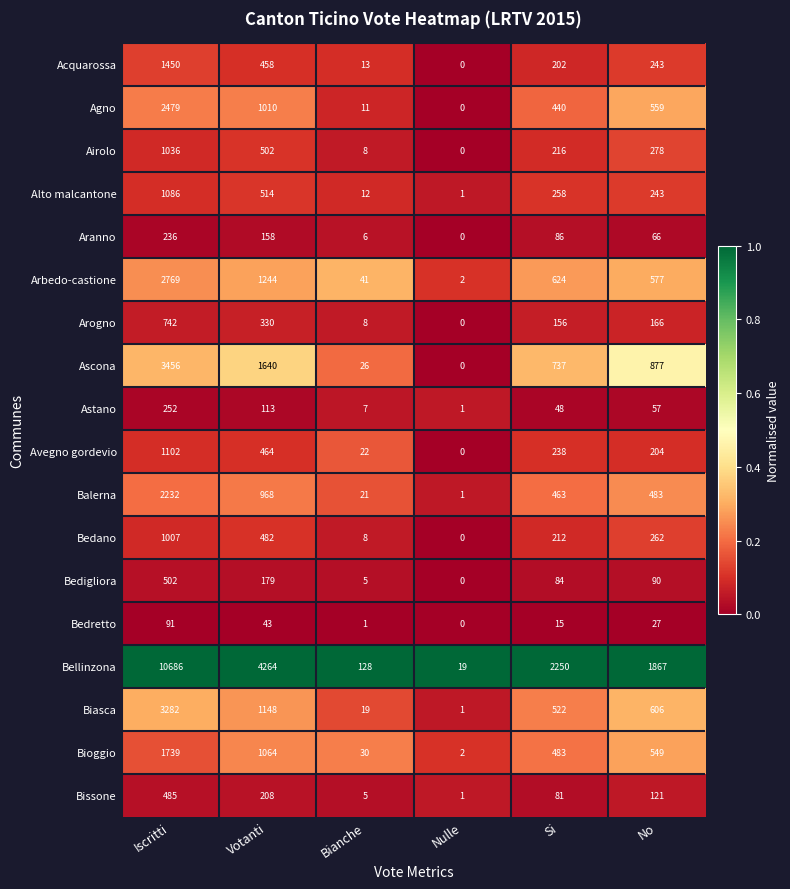

What is the total value across all series at Nulle?

28